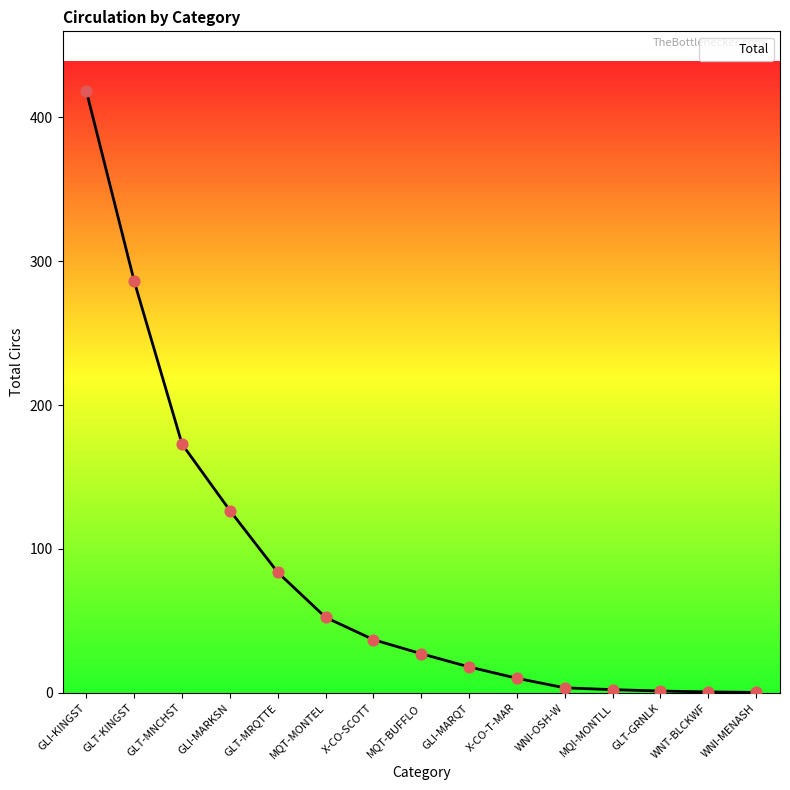

Between X-CO-T-MAR and GLT-KINGST, which is larger?

GLT-KINGST